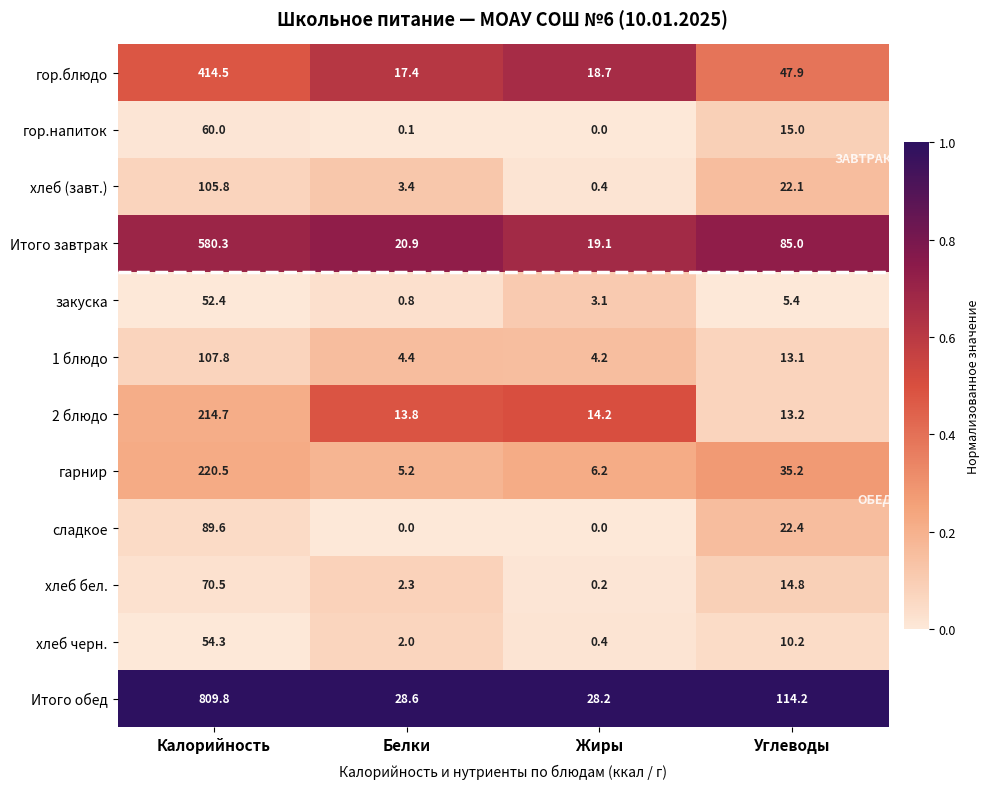

What is the total value across all series at Углеводы?

398.5